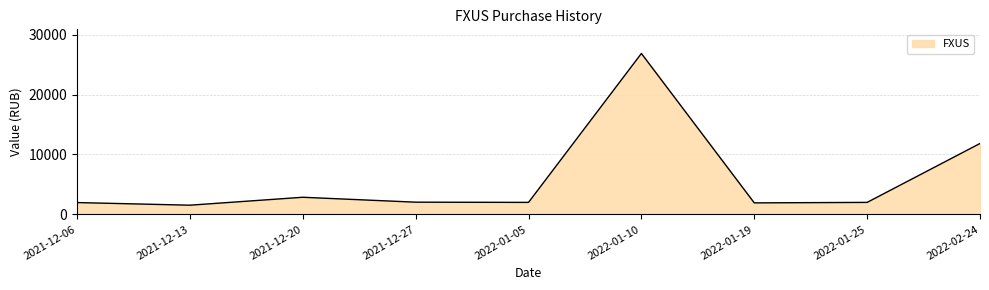

Which label corresponds to the largest value in the chart?

2022-01-10